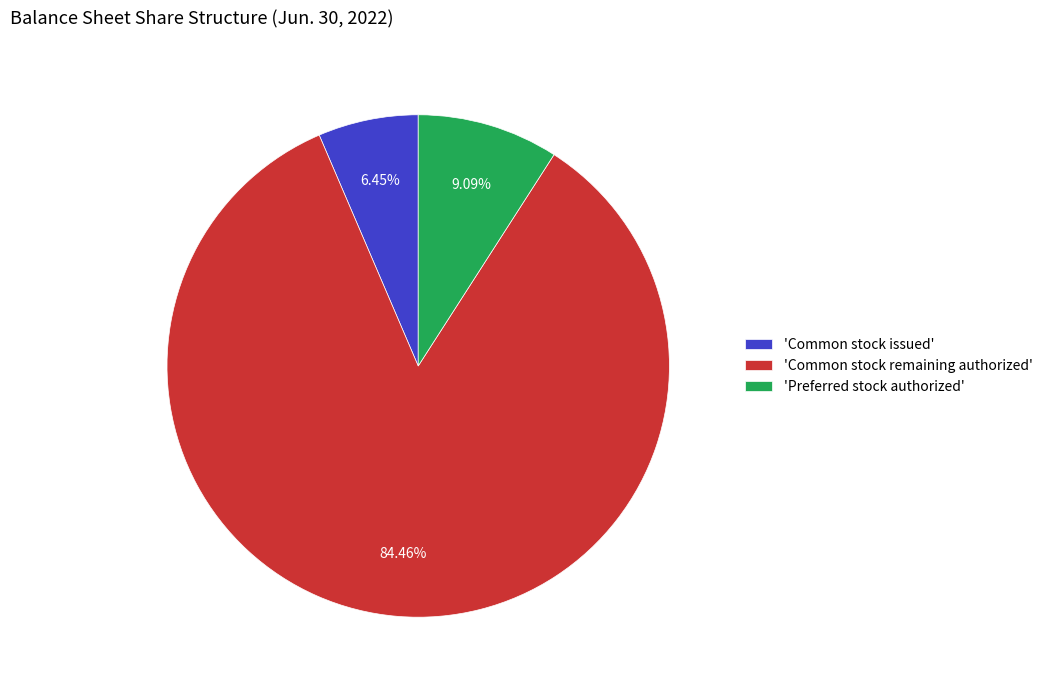

Rank the categories by value from highest to lowest.

'Common stock remaining authorized', 'Preferred stock authorized', 'Common stock issued'